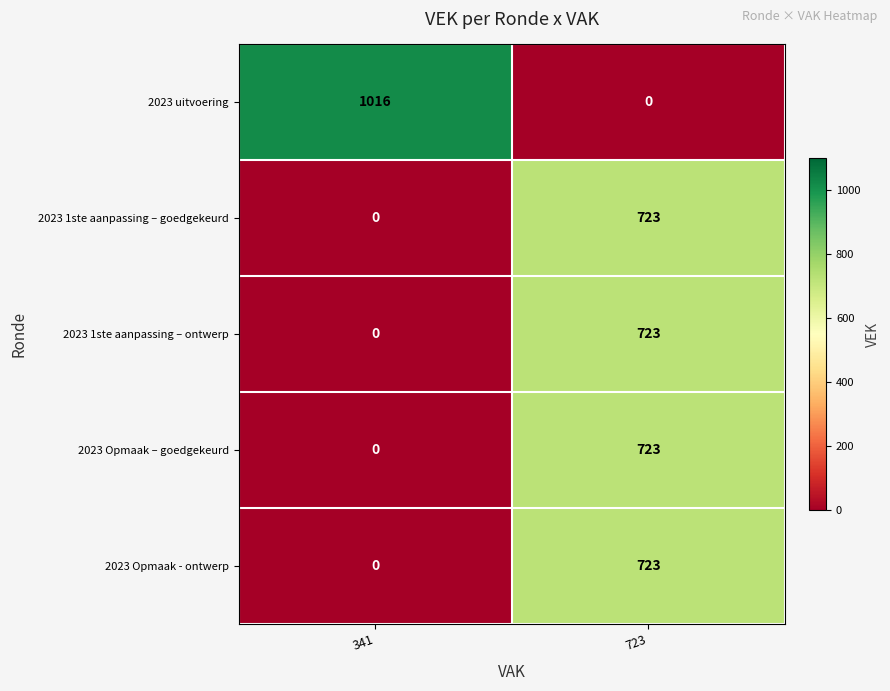

Which label corresponds to the largest value in the chart?

341